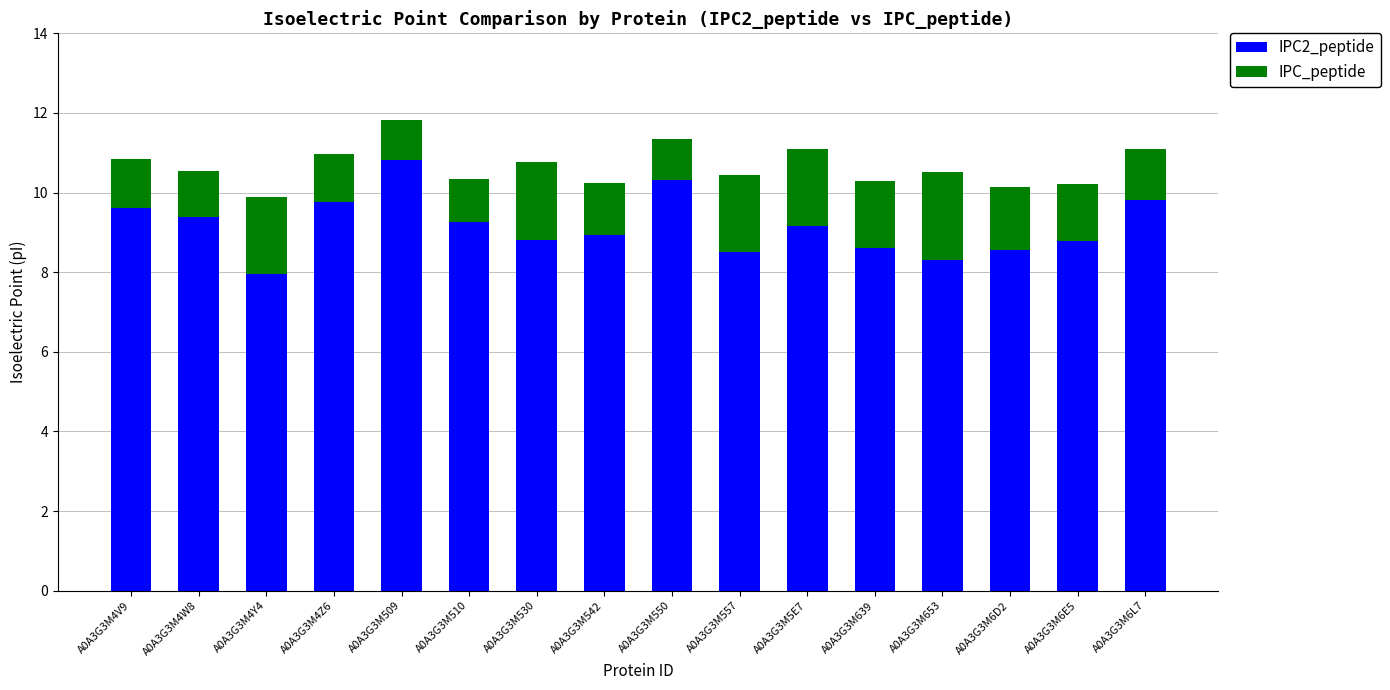

What is the sum of all IPC2_peptide values?

146.6